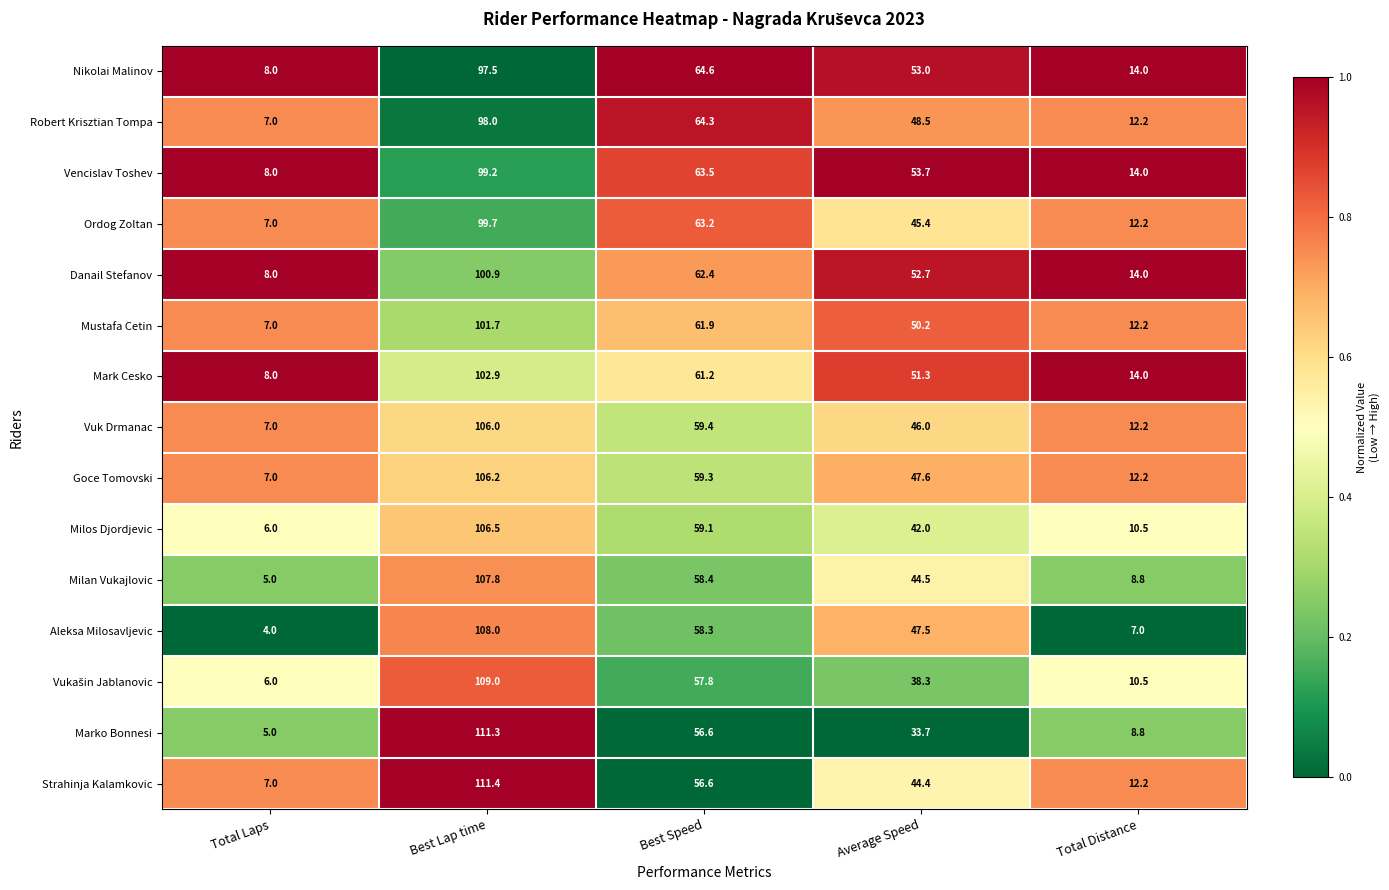

Where does the Vencislav Toshev series first go above 53?

Best Lap time